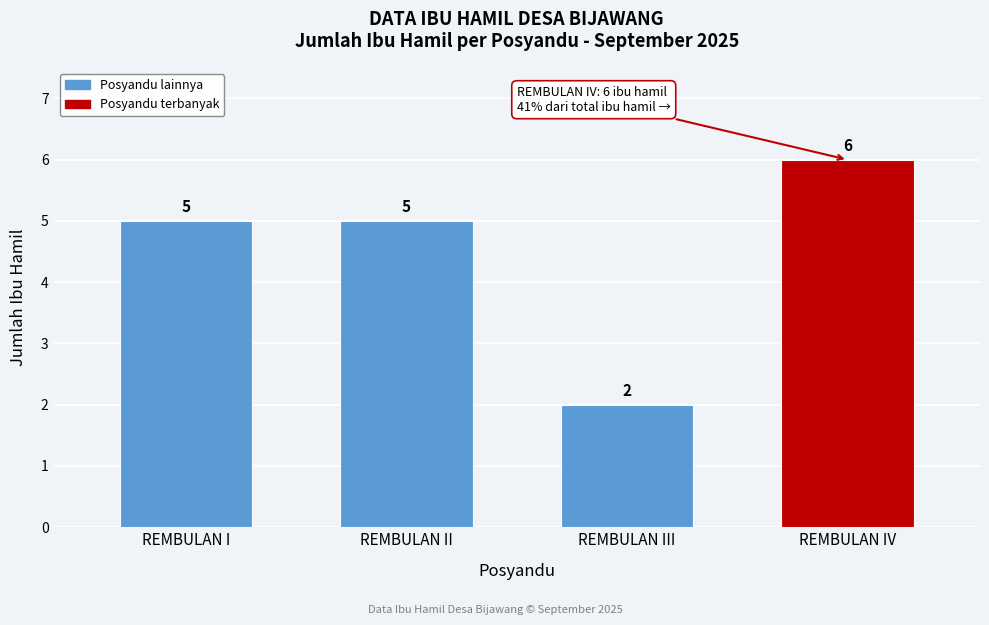

Reading right to left, what are all the values shown in this chart?

6	2	5	5